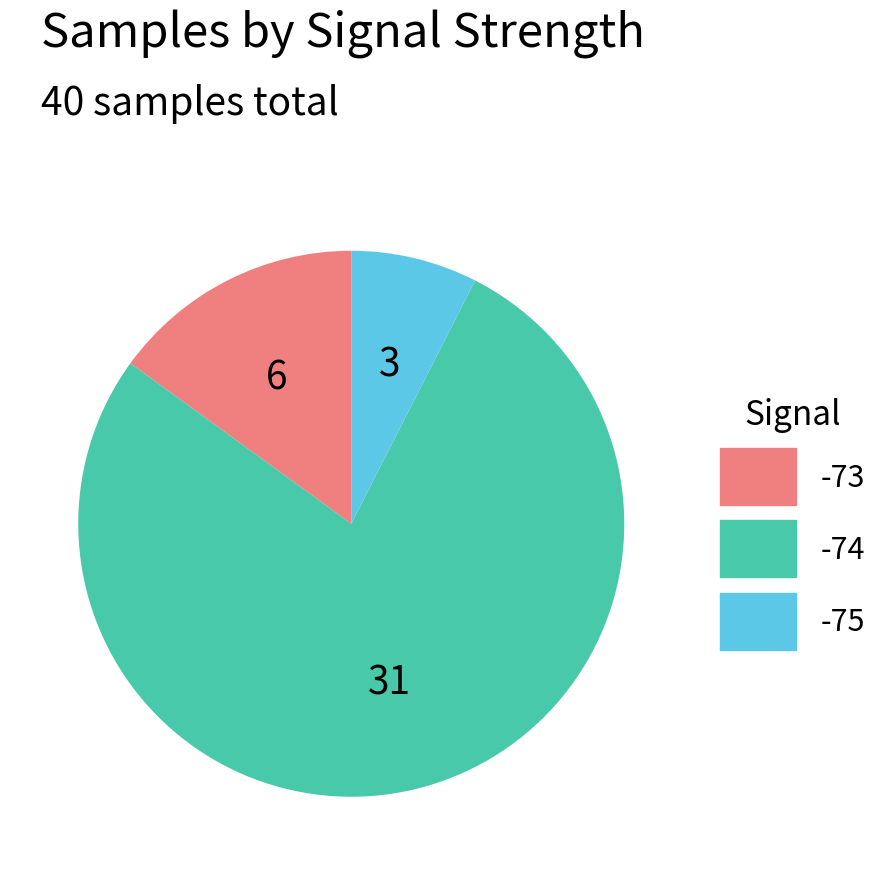

Is there a majority slice in this chart?

Yes